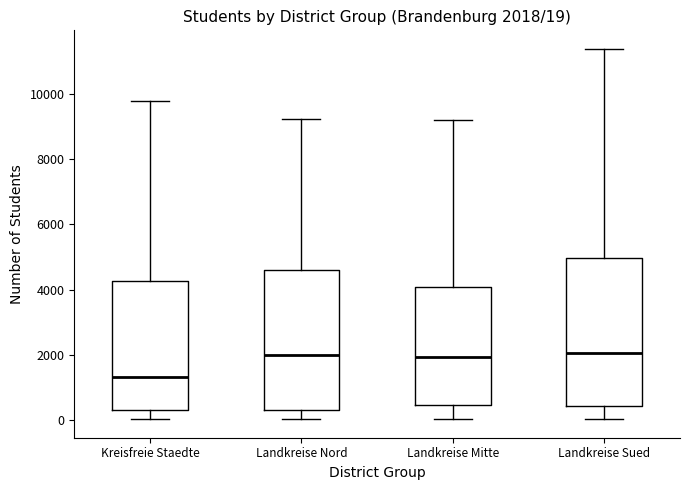

Comparing the boxes themselves (not the whiskers), which one is the tallest?

Landkreise Sued